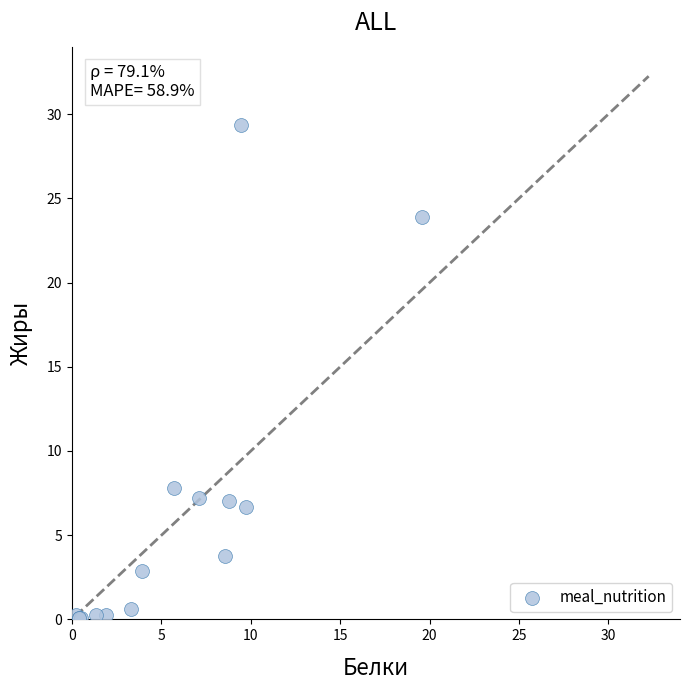

What Y value in the scatter plot is closest to 14?

7.8